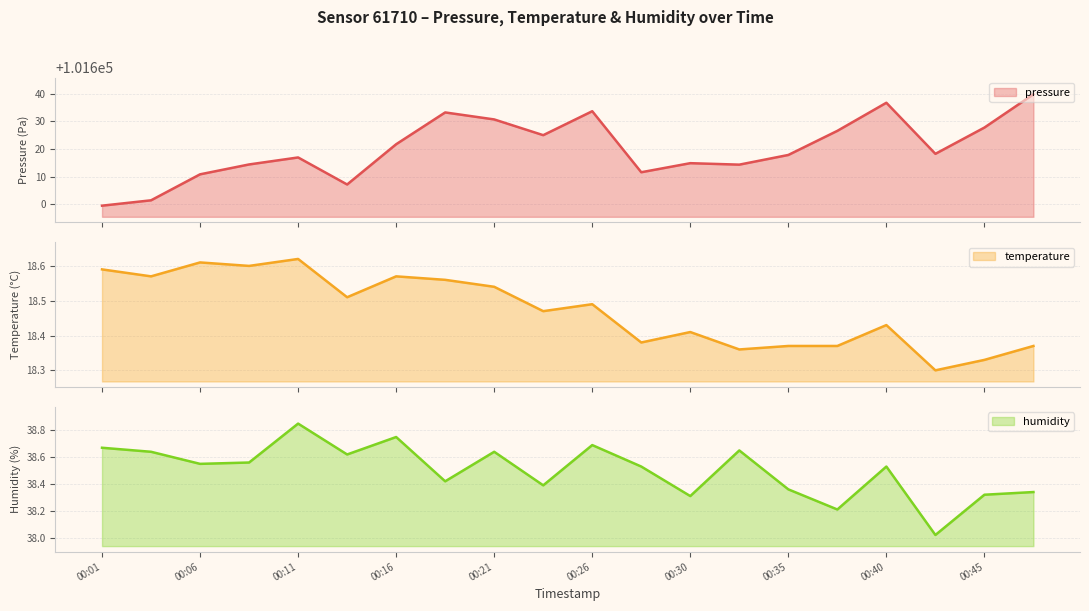

How many data points in pressure are above 101618?

10